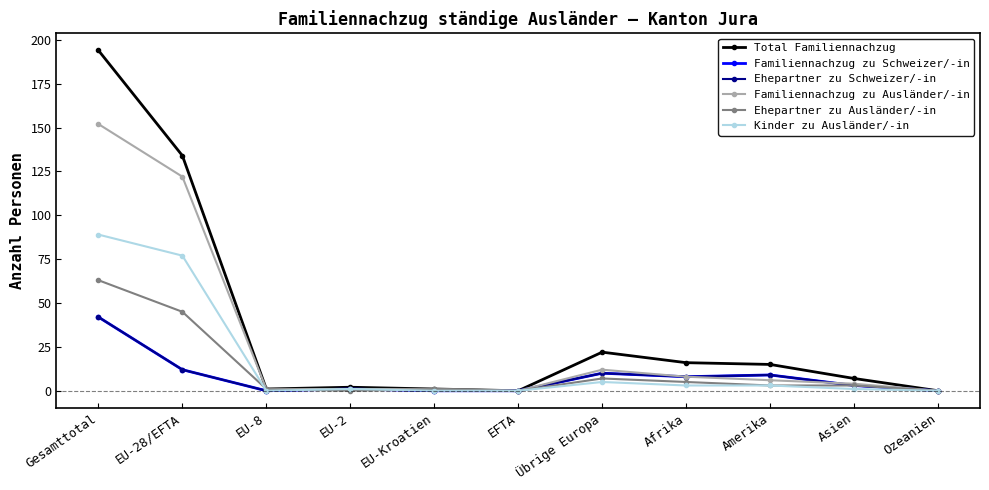

True or false: Ehepartner zu Ausländer/-in and Familiennachzug zu Ausländer/-in cross at least once.

False